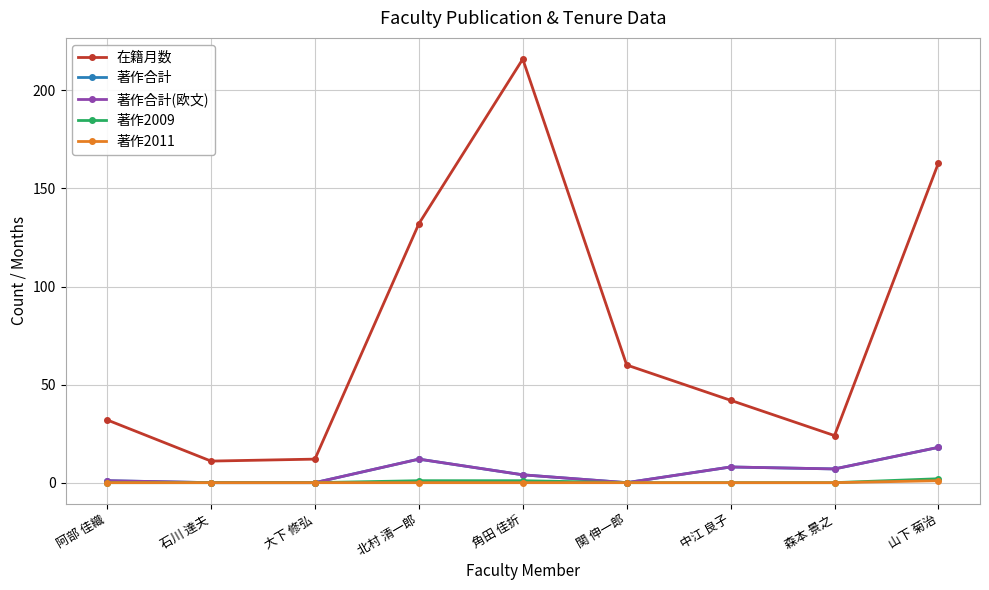

True or false: 在籍月数 has more than 1 points higher than both neighbors.

False